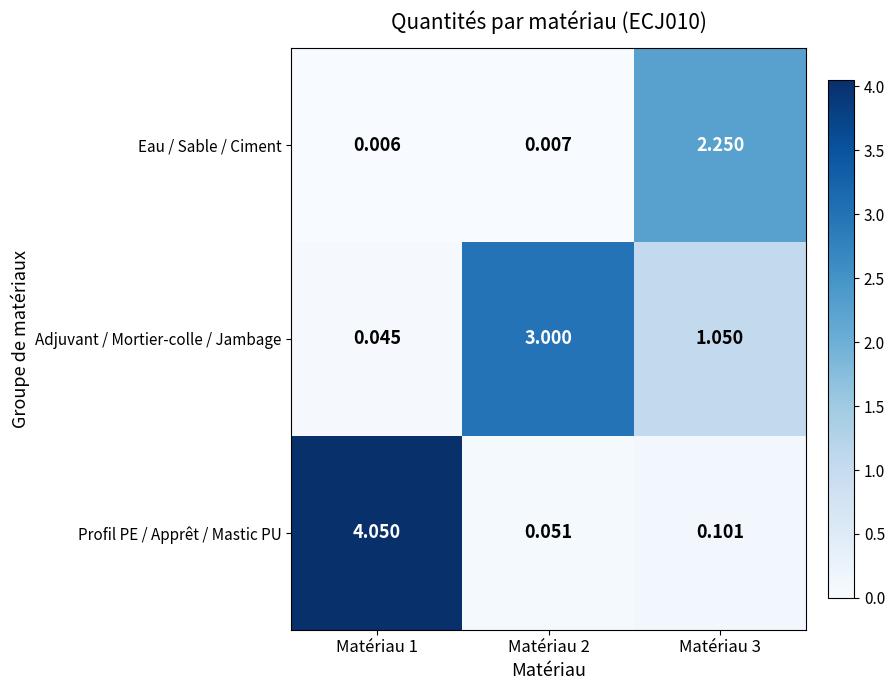

Which series has the widest spread of values?

Profil PE / Apprêt / Mastic PU